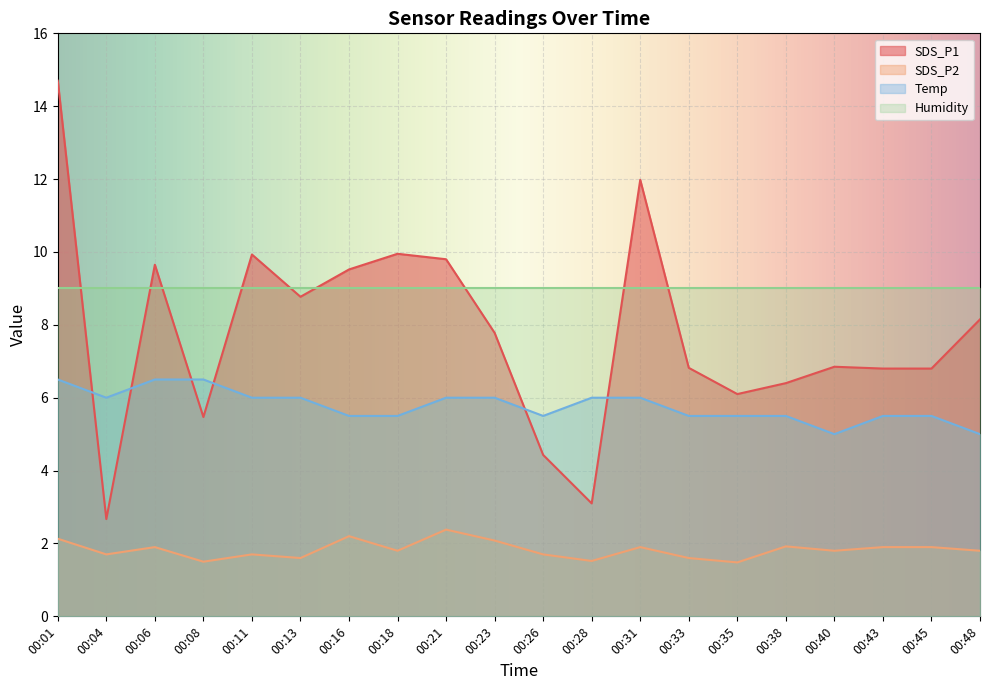

At which category does SDS_P1 reach its first local valley?

00:04